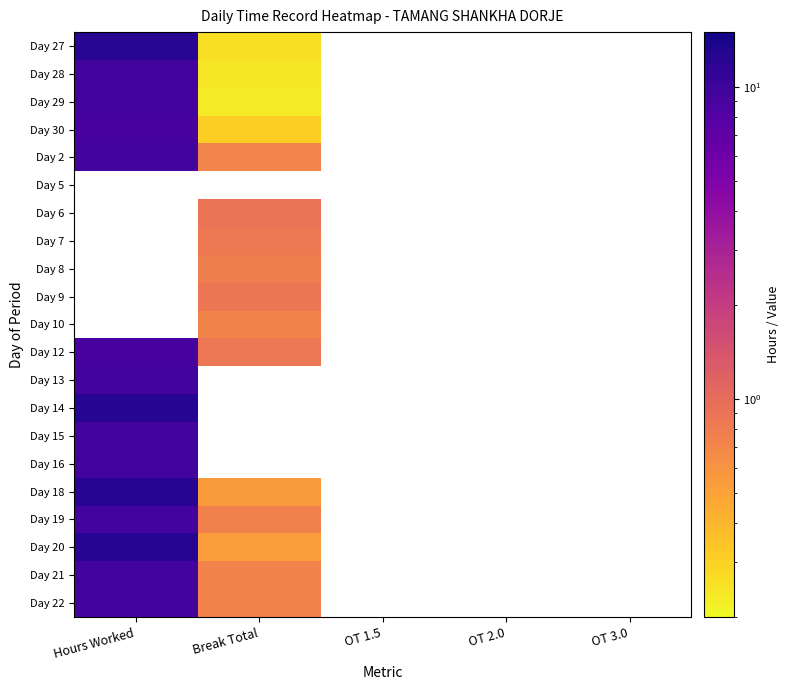

Which has a higher value, OT 1.5 or Hours Worked?

Hours Worked